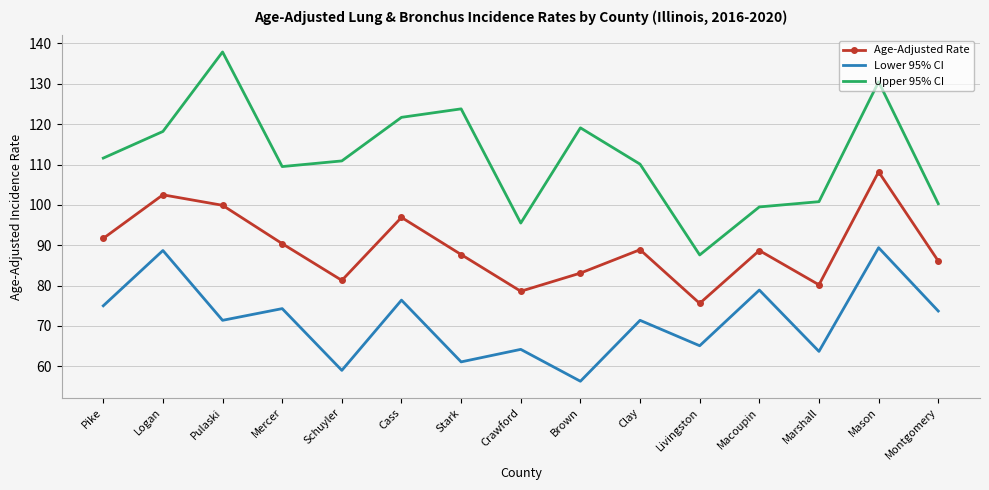

Which series has the widest spread of values?

Upper 95% CI